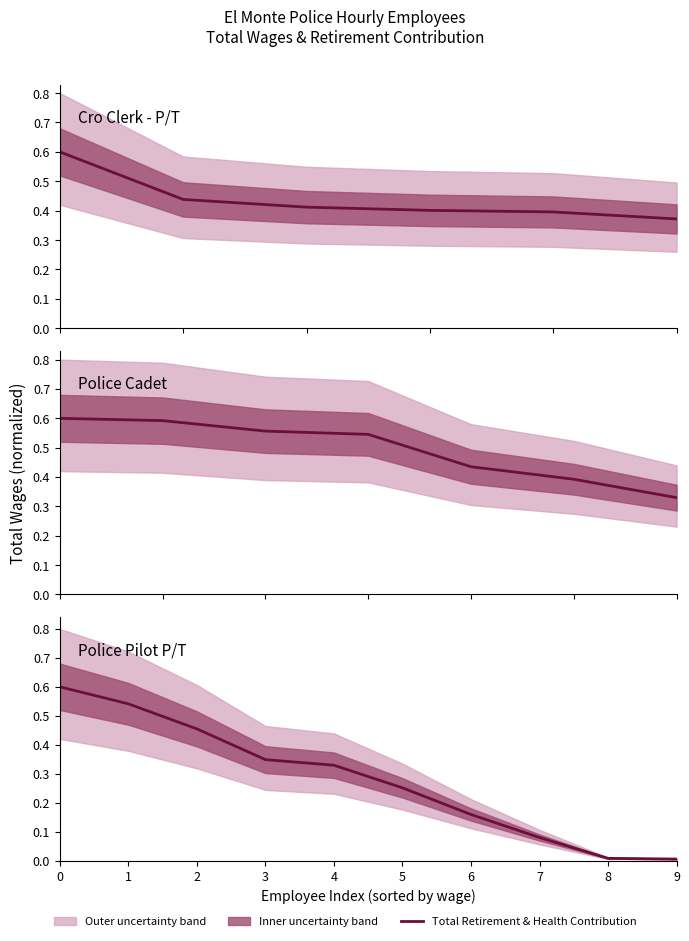

The value at 3 is 0.3. True or false?

True